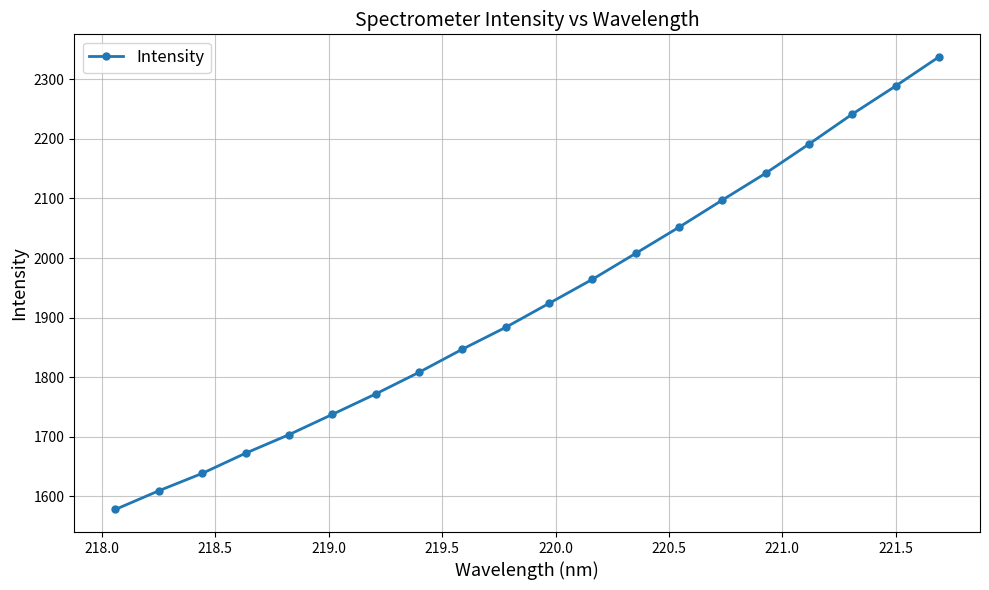

What is the difference between the second highest and minimum values?

710.6